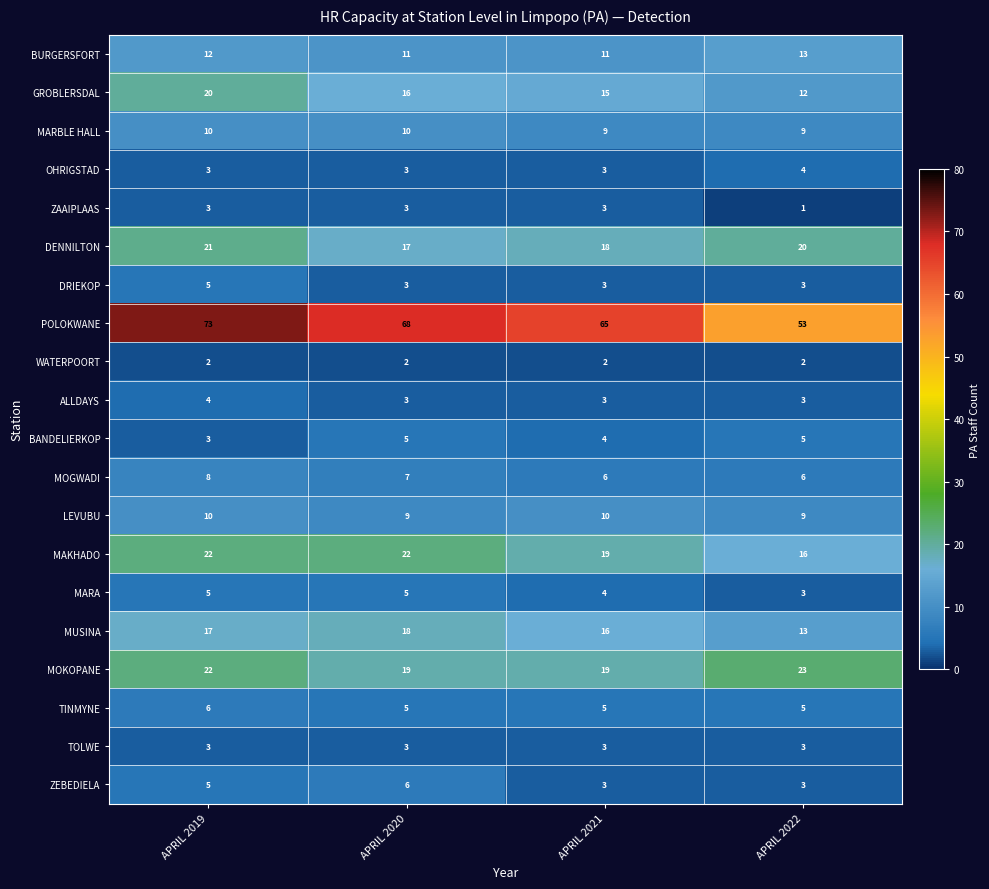

At which category does the chart reach its minimum across all series?

APRIL 2022